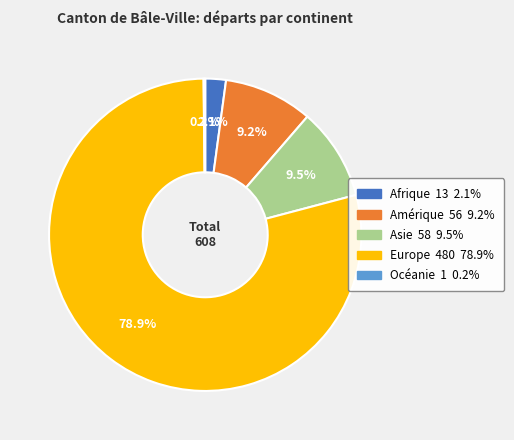

Which slice is the largest?

Europe